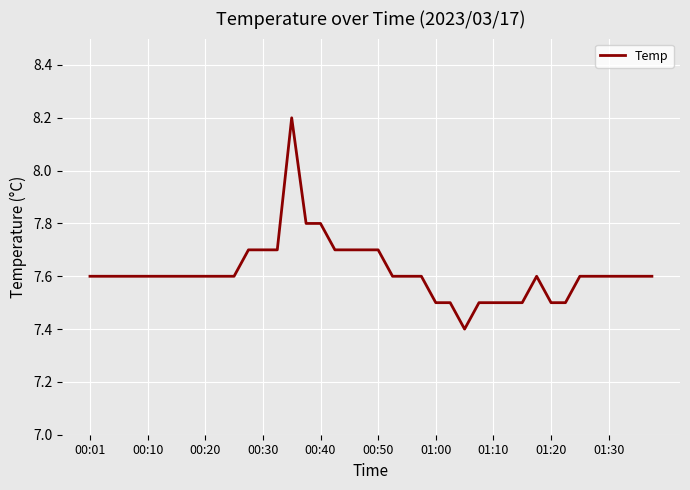

What is the maximum value shown in the chart?

8.2